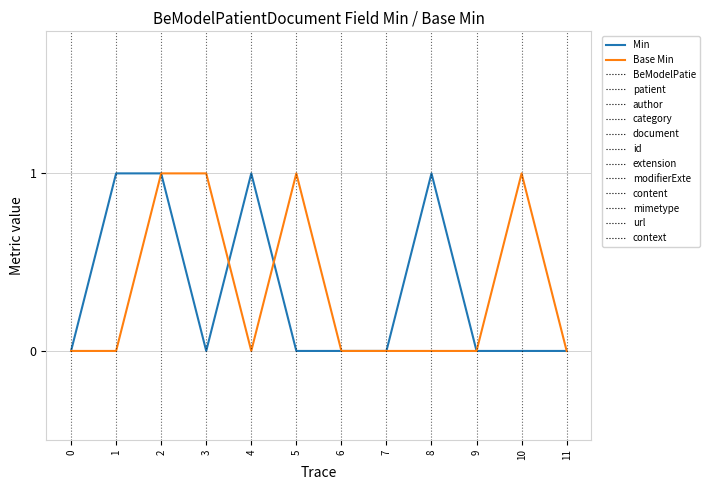

Read the Min value at 1.

1